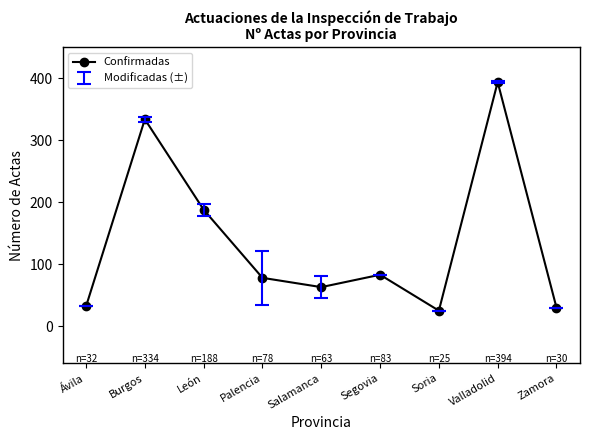

What is the sum of all values?

1227